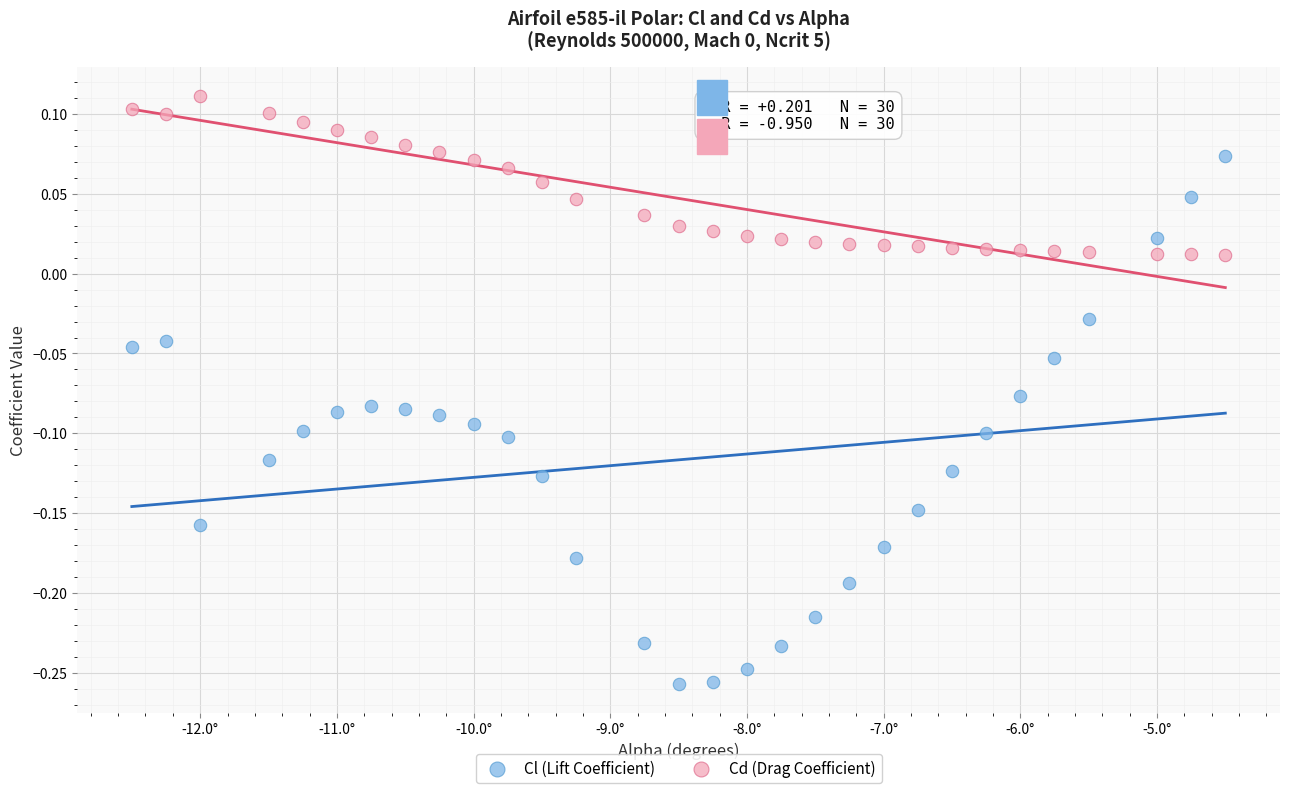

Which series reaches the maximum Y coordinate?

Cd (Drag Coefficient)